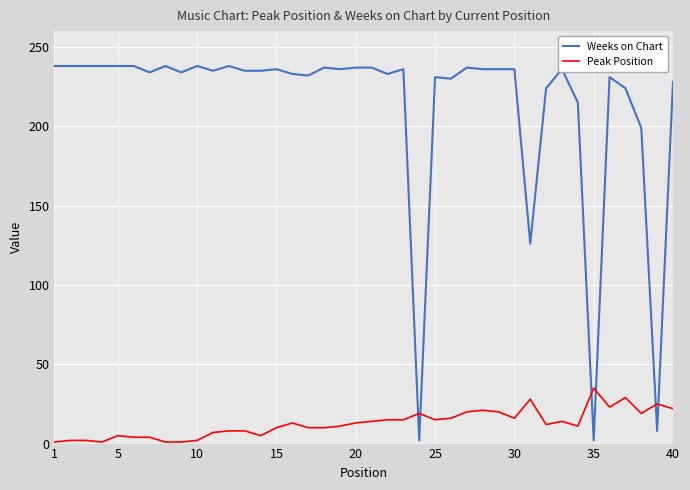

Rank the series by their maximum value, from highest to lowest.

Weeks on Chart, Peak Position